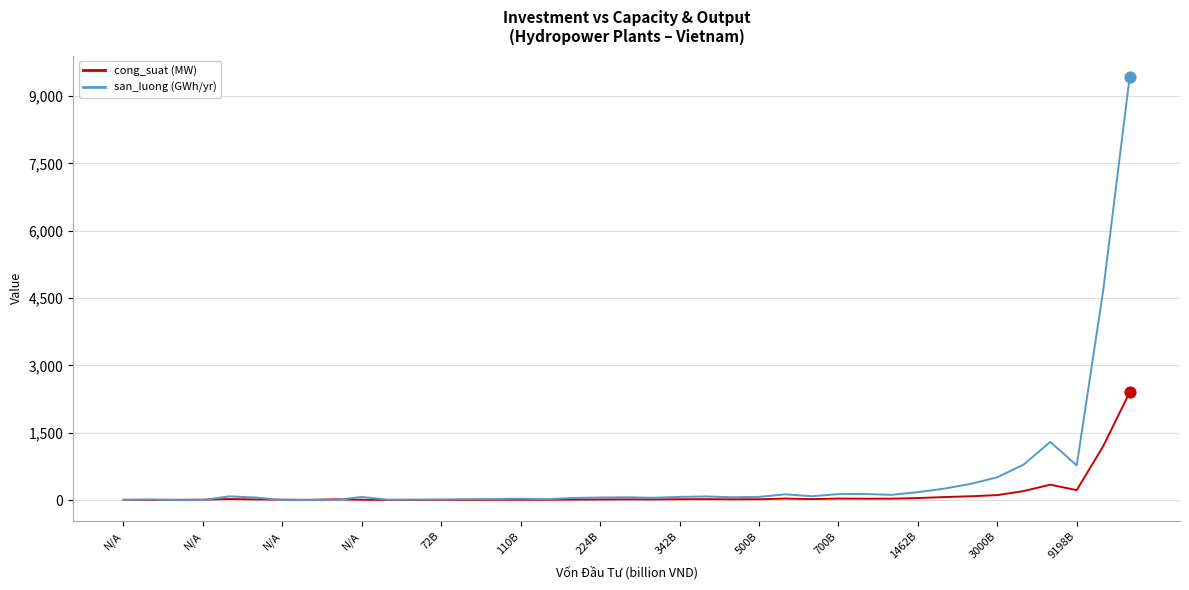

Which series has the widest spread of values?

san_luong (GWh/yr)